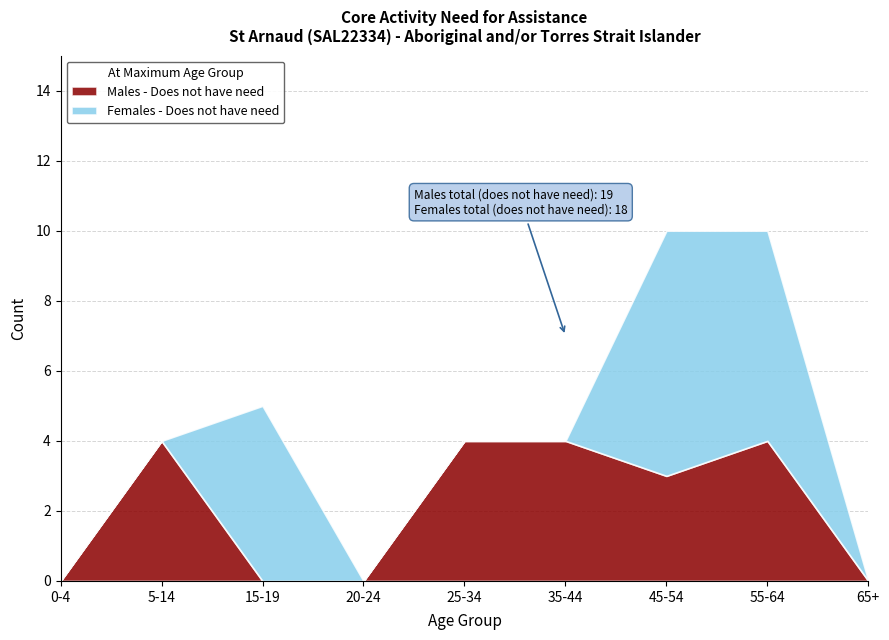

What is the average value of the Females - Does not have need series?

2